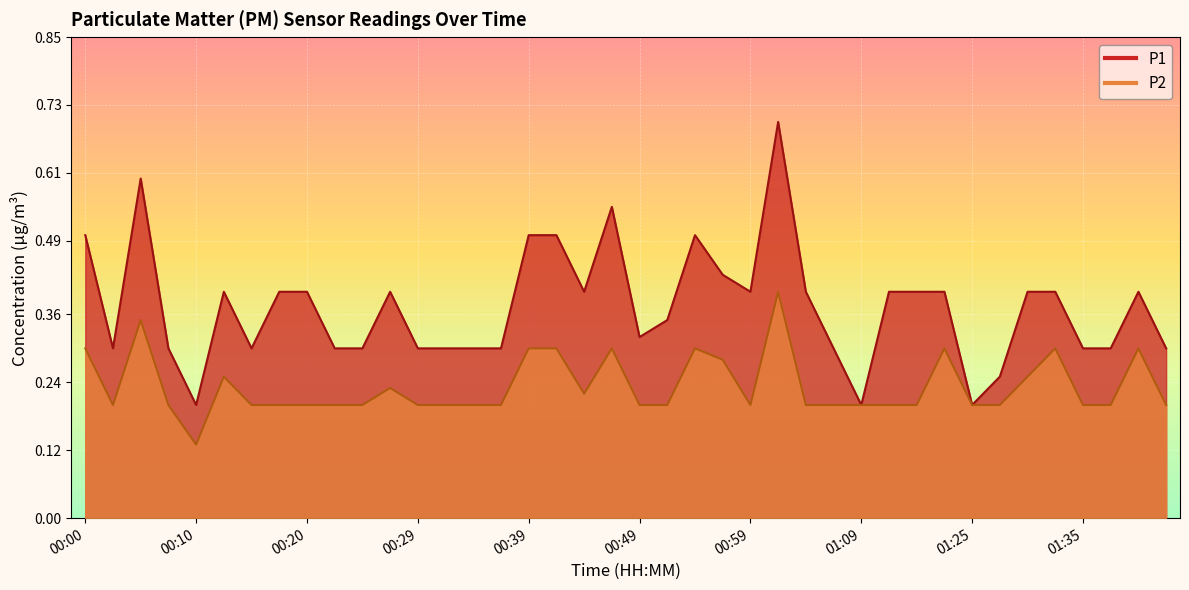

What is the difference between the second highest and second lowest values in the P2 series?

0.1